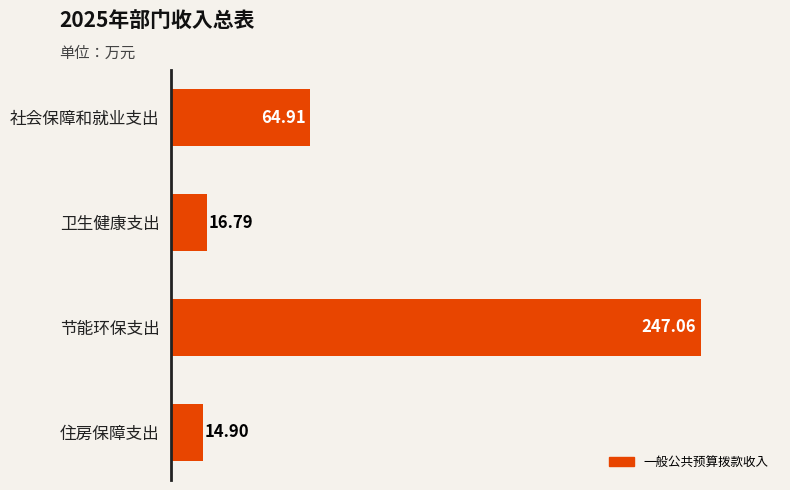

How many series are shown in this chart?

1